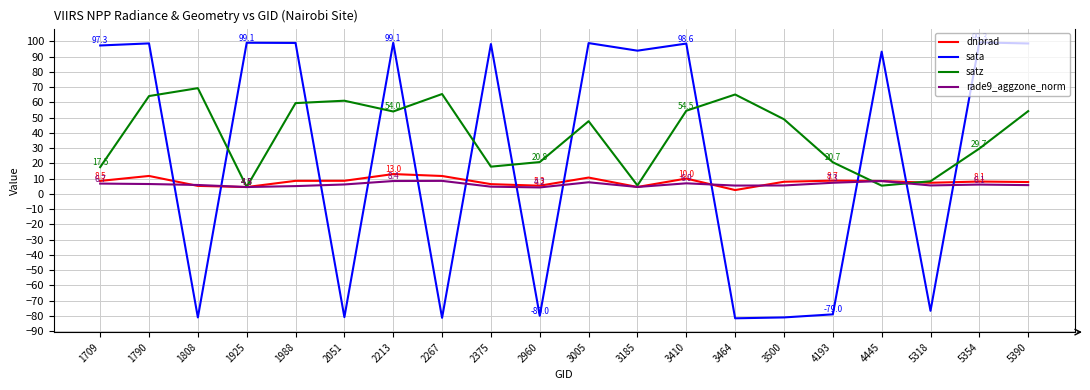

Where is satz nearest to the value 36?

5354